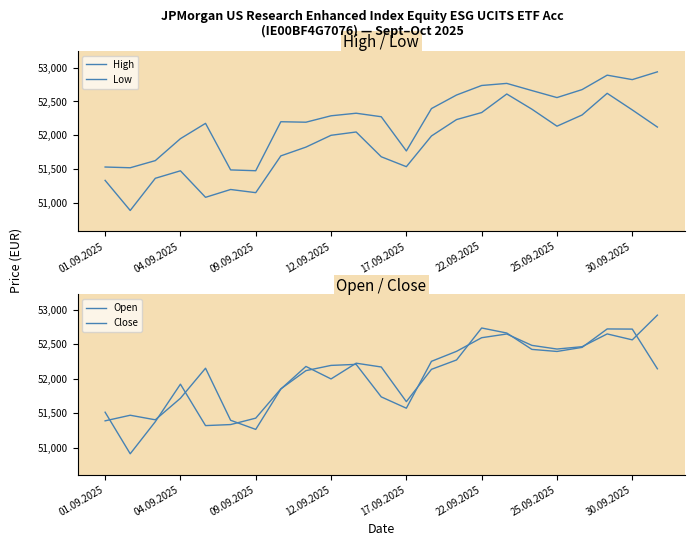

What is the sum of the Low values at 04.09.2025 and 10?

102929